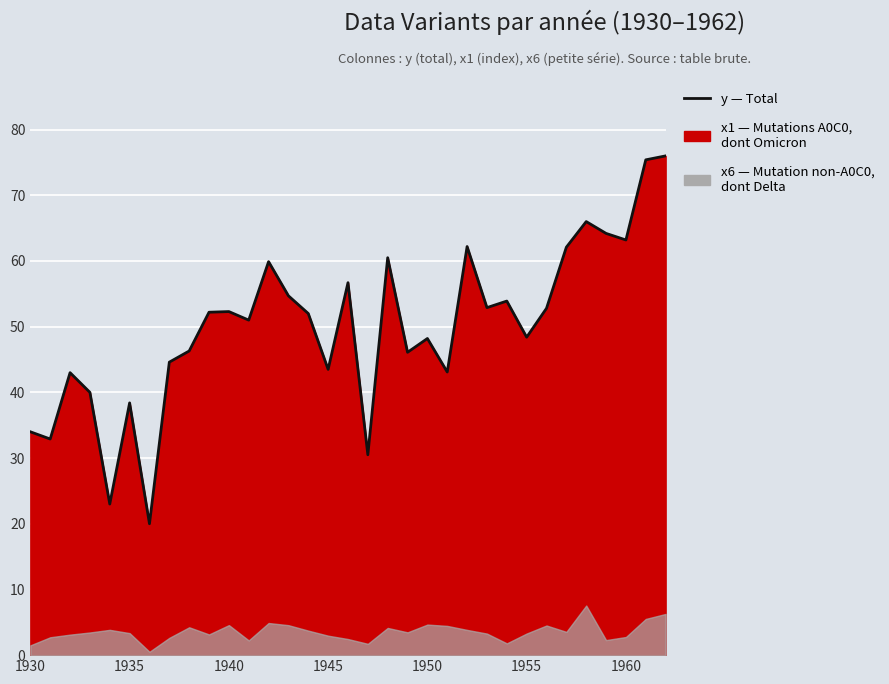

What is the approximate value at 23?

52.9